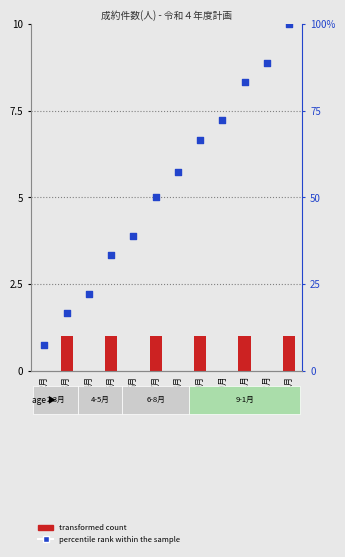

At which category is the sum across all series the highest?

1月